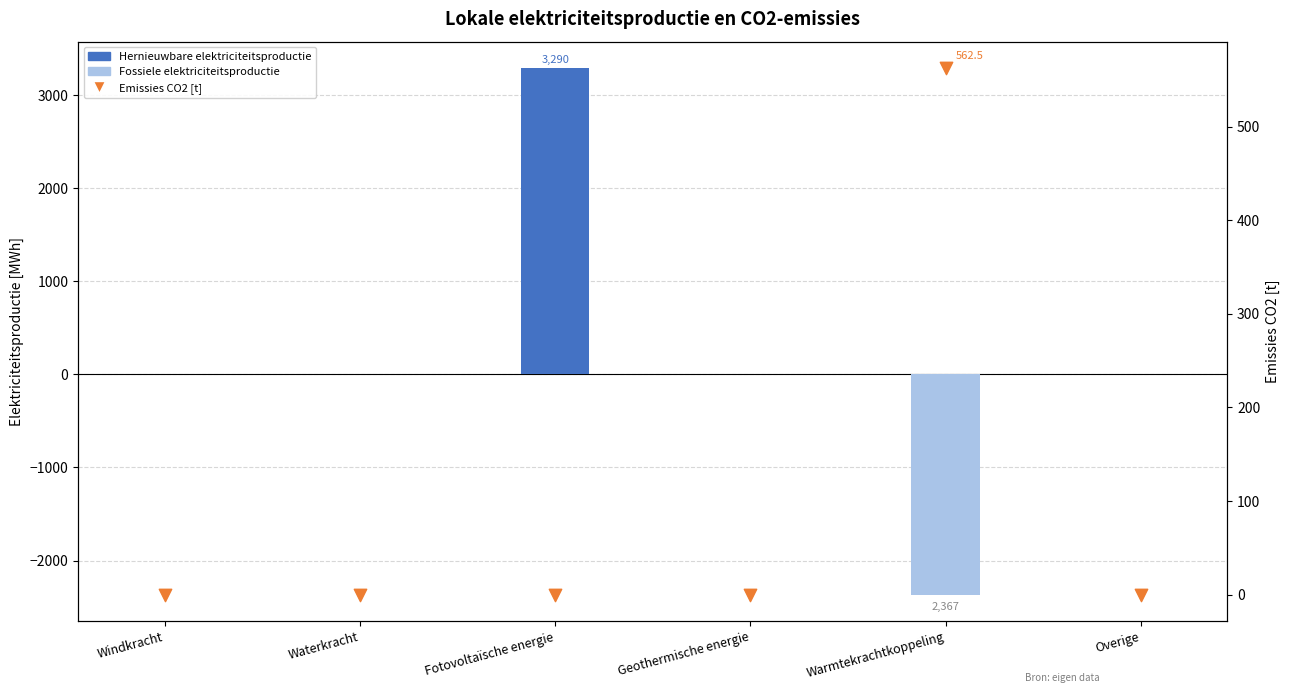

At which category is the sum across all series the highest?

Fotovoltaïsche energie